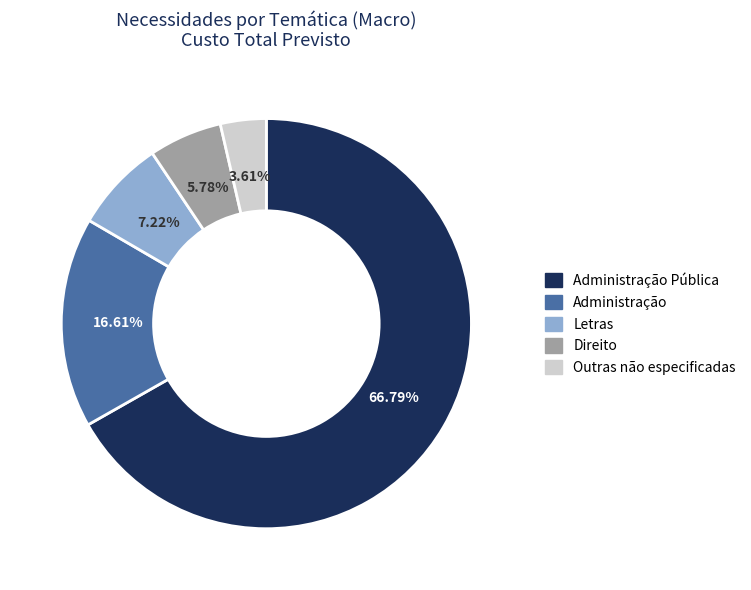

Which slice is the largest?

Administração Pública